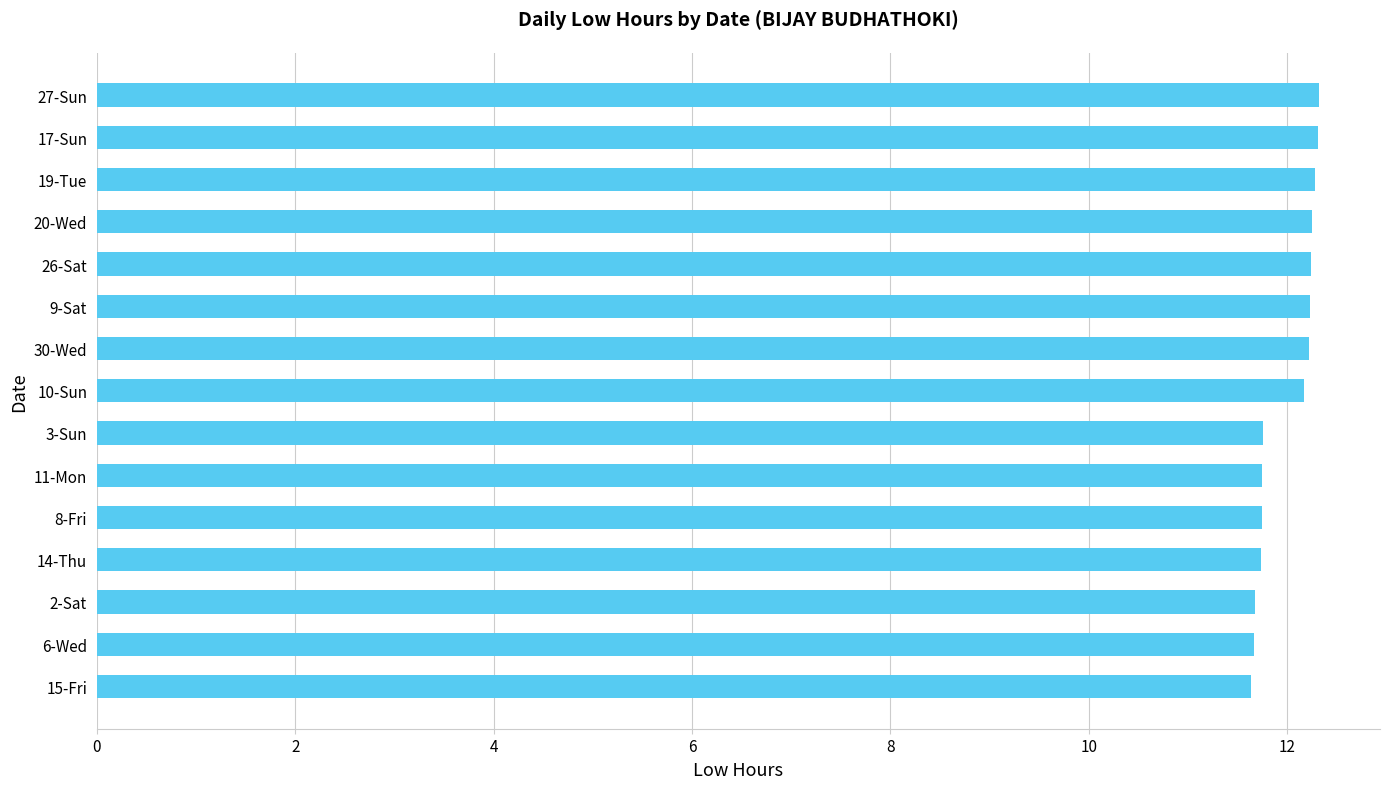

What is the maximum value shown in the chart?

12.3